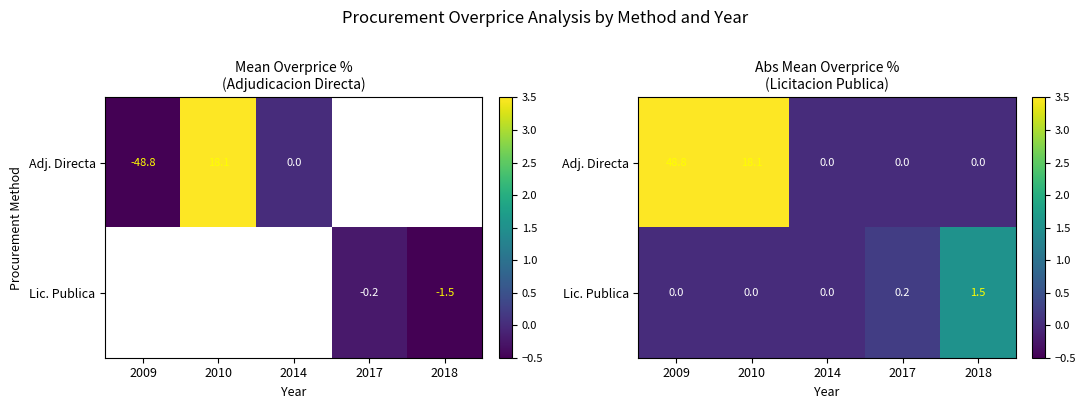

List the labels in order of Lic. Publica value, smallest first.

2009, 2010, 2014, 2017, 2018